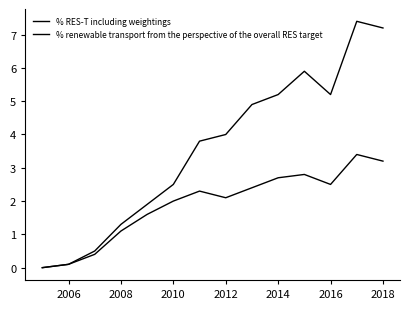

How many lines are shown in the chart?

2